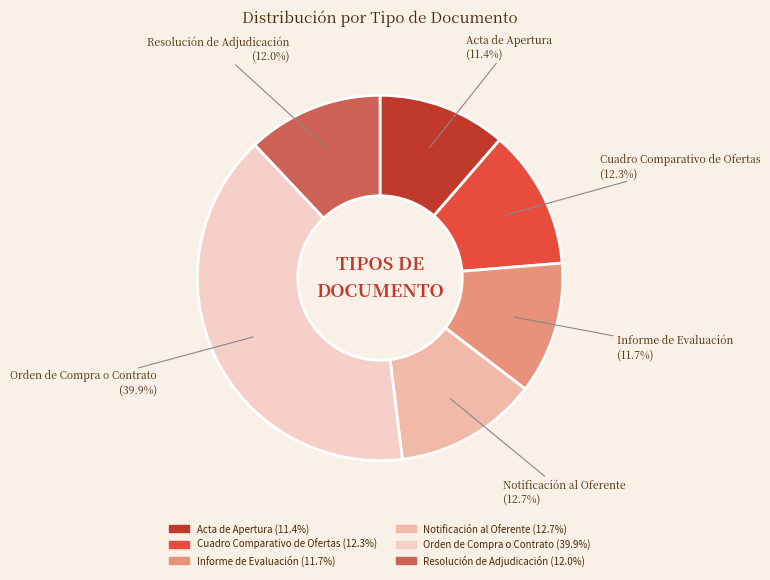

What is the ratio of the value at Informe de Evaluación to the value at Orden de Compra o Contrato?

0.3